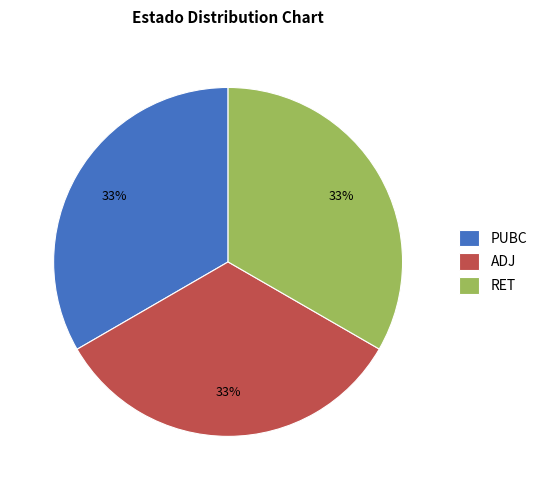

What percentage is the PUBC slice, to the nearest percent?

33%